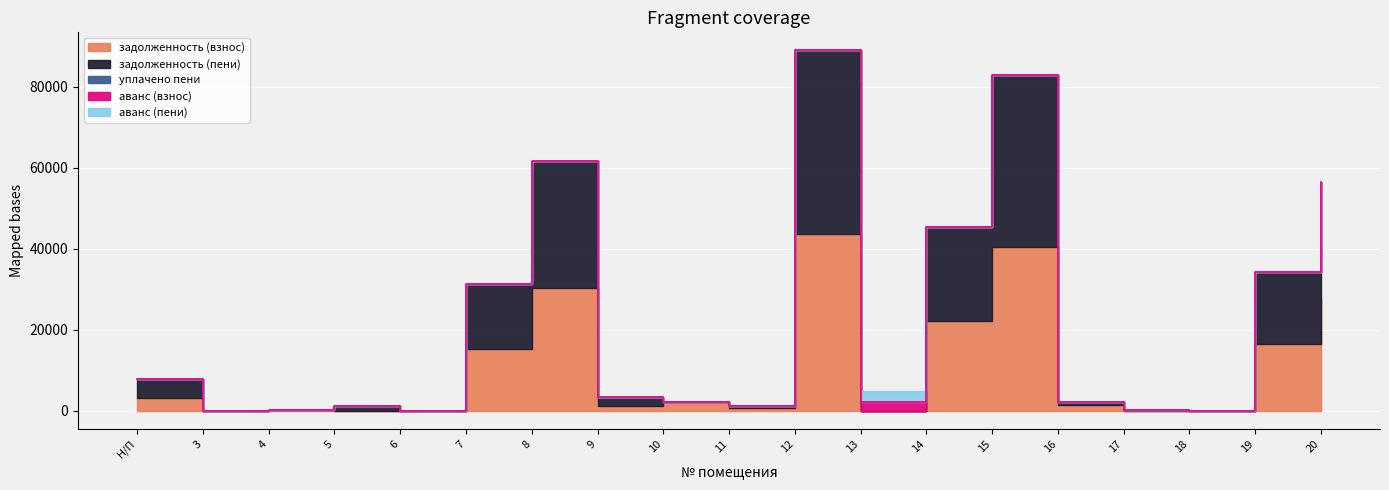

In уплачено пени, how many points are higher than both neighbors (excluding endpoints)?

3